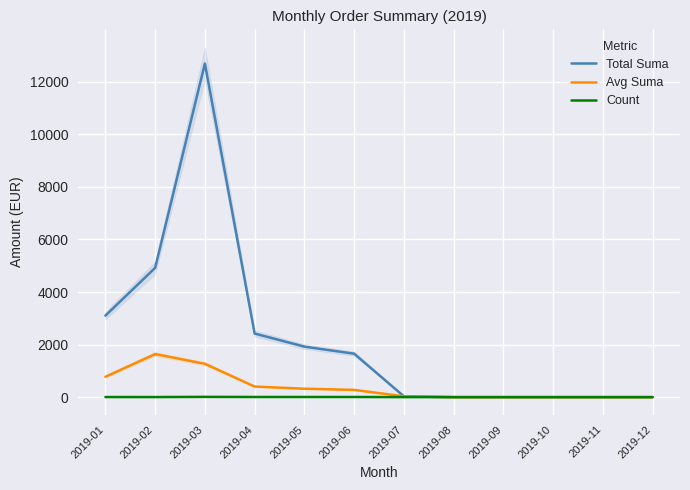

Reading left to right, list all the values displayed in this chart.

Total Suma: 3101.0	4919.0	12694.0	2420.3	1922.5	1653.5	31.4	0.0	0.0	0.0	0.0	0.0
Avg Suma: 775.2	1639.7	1269.4	403.4	320.4	275.6	31.4	0.0	0.0	0.0	0.0	0.0
Count: 4.0	3.0	10.0	6.0	6.0	6.0	1.0	0.0	0.0	0.0	0.0	0.0